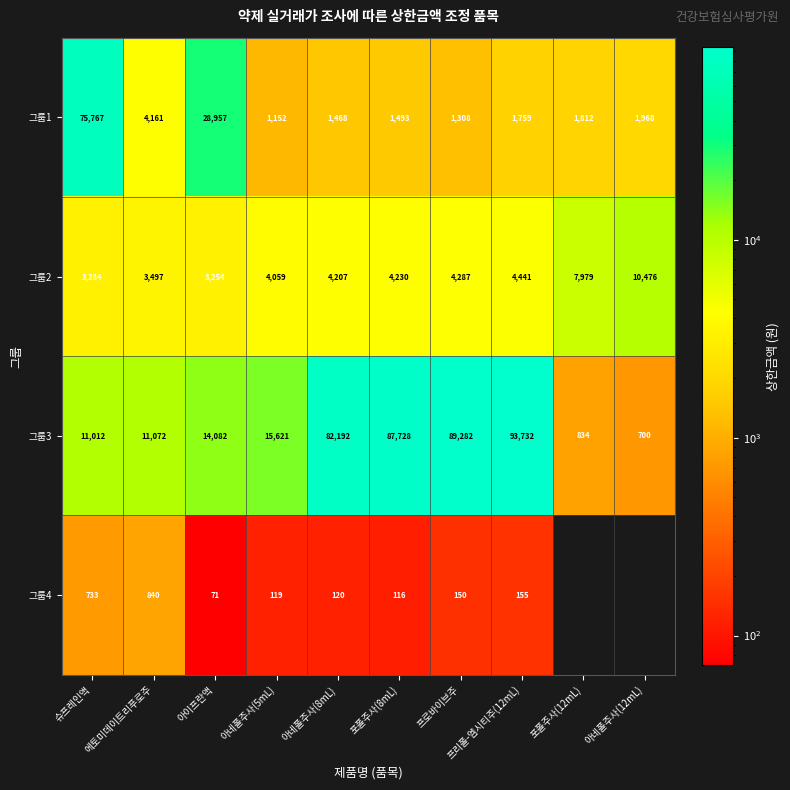

What is the sum of all 그룹3 values?

406255